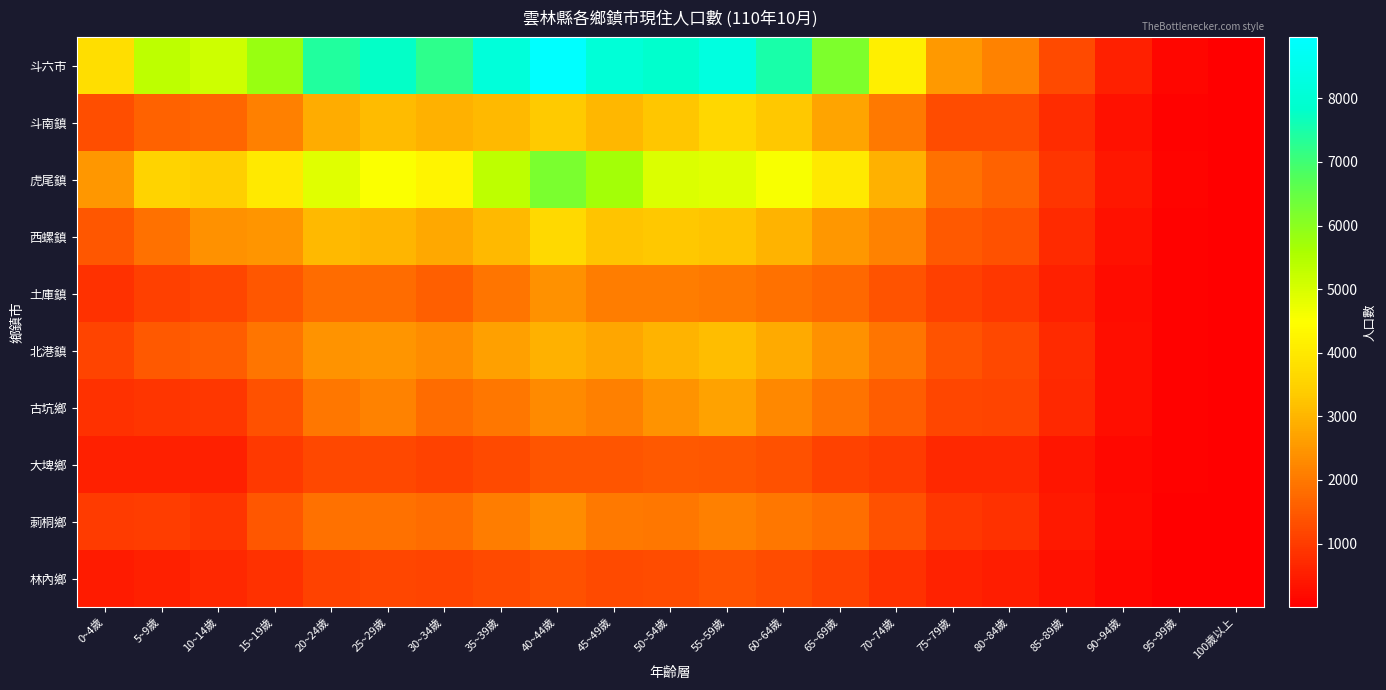

Which series has the largest range (max minus min)?

斗六市